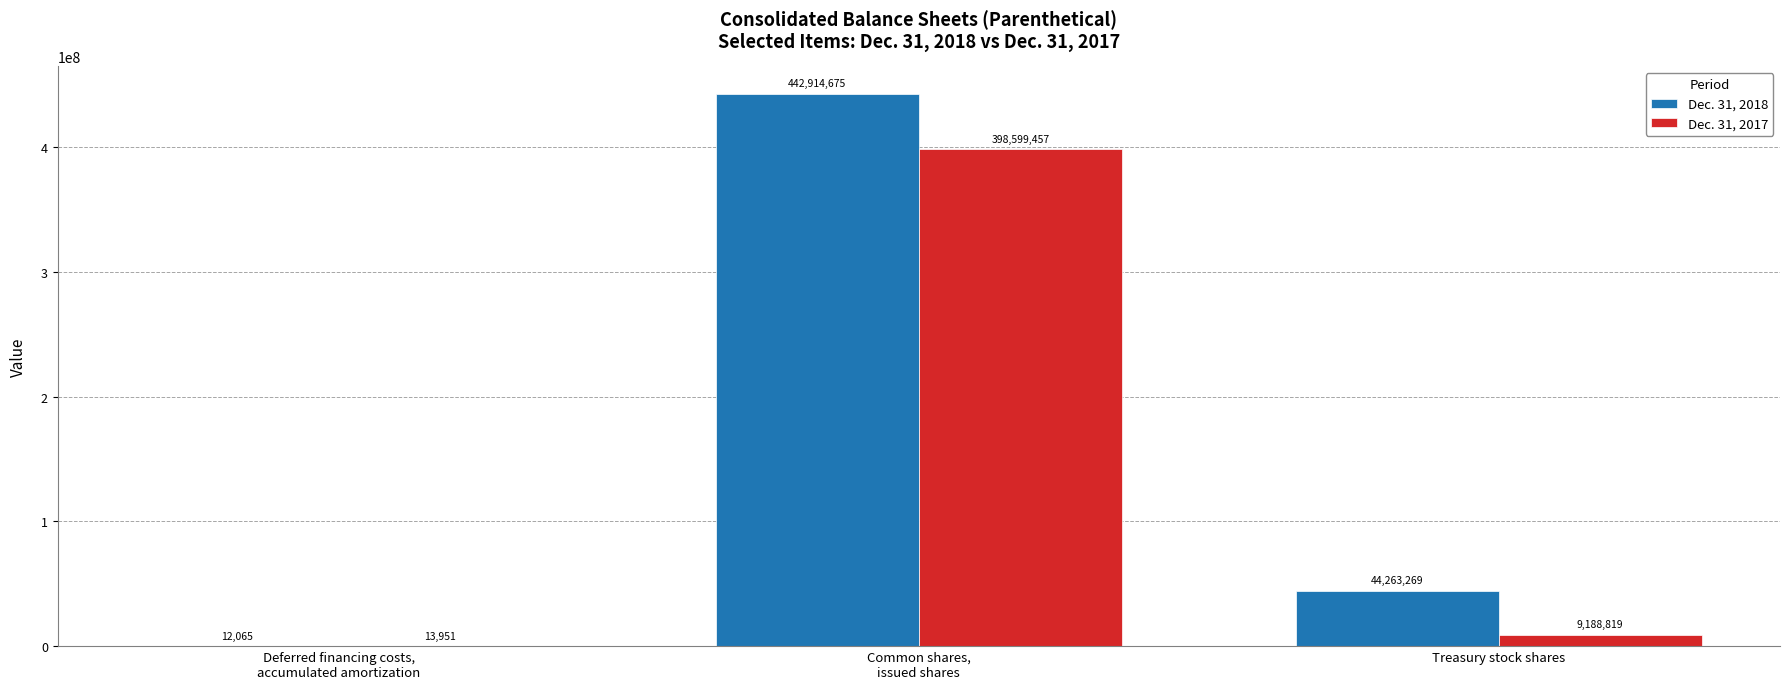

Is it true that Dec. 31, 2017 equals 9188819 at Treasury stock shares?

True